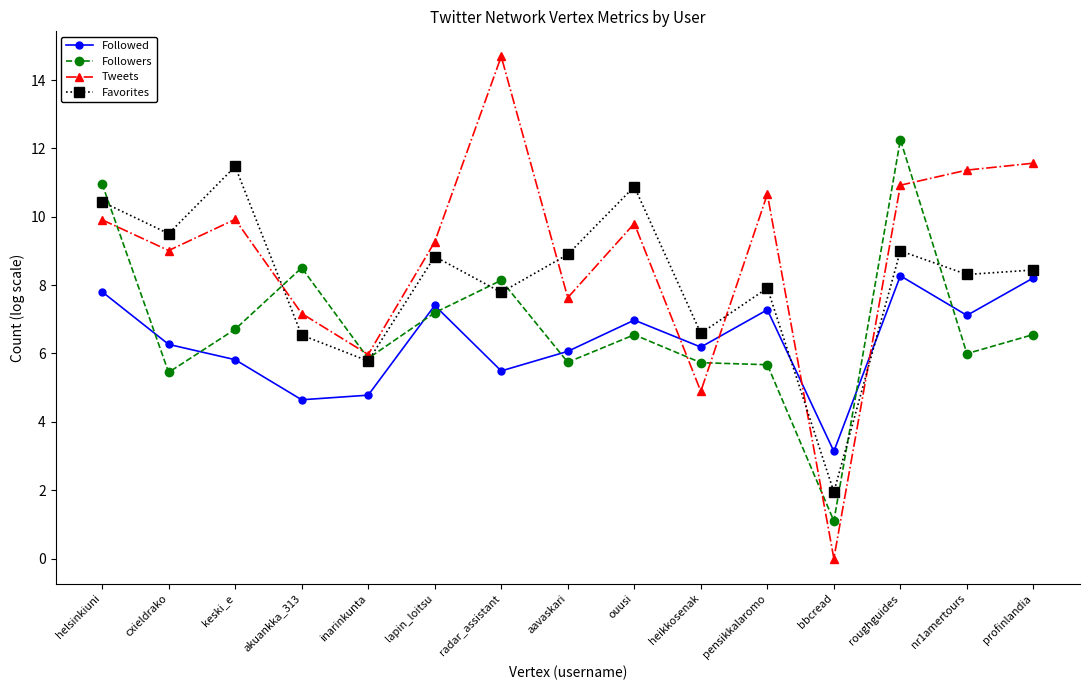

At which label does Followed first exceed 6?

helsinkiuni